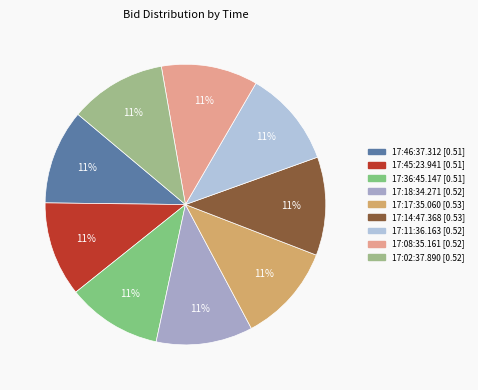

Do 17:17:35.060 and 17:11:36.163 together represent more than half of the pie?

No